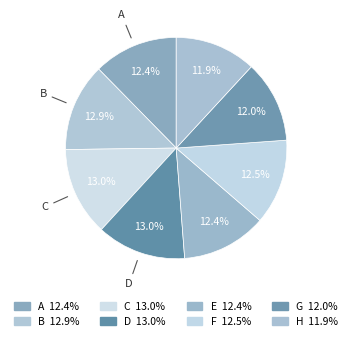

Count the number of slices in the pie.

8